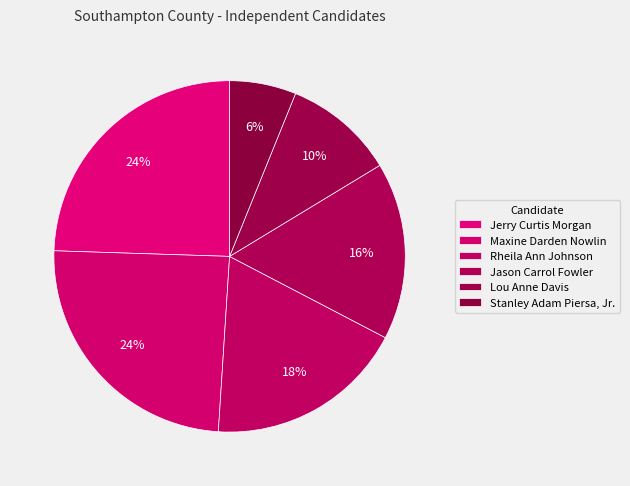

True or false: Lou Anne Davis accounts for 24% of the total.

False